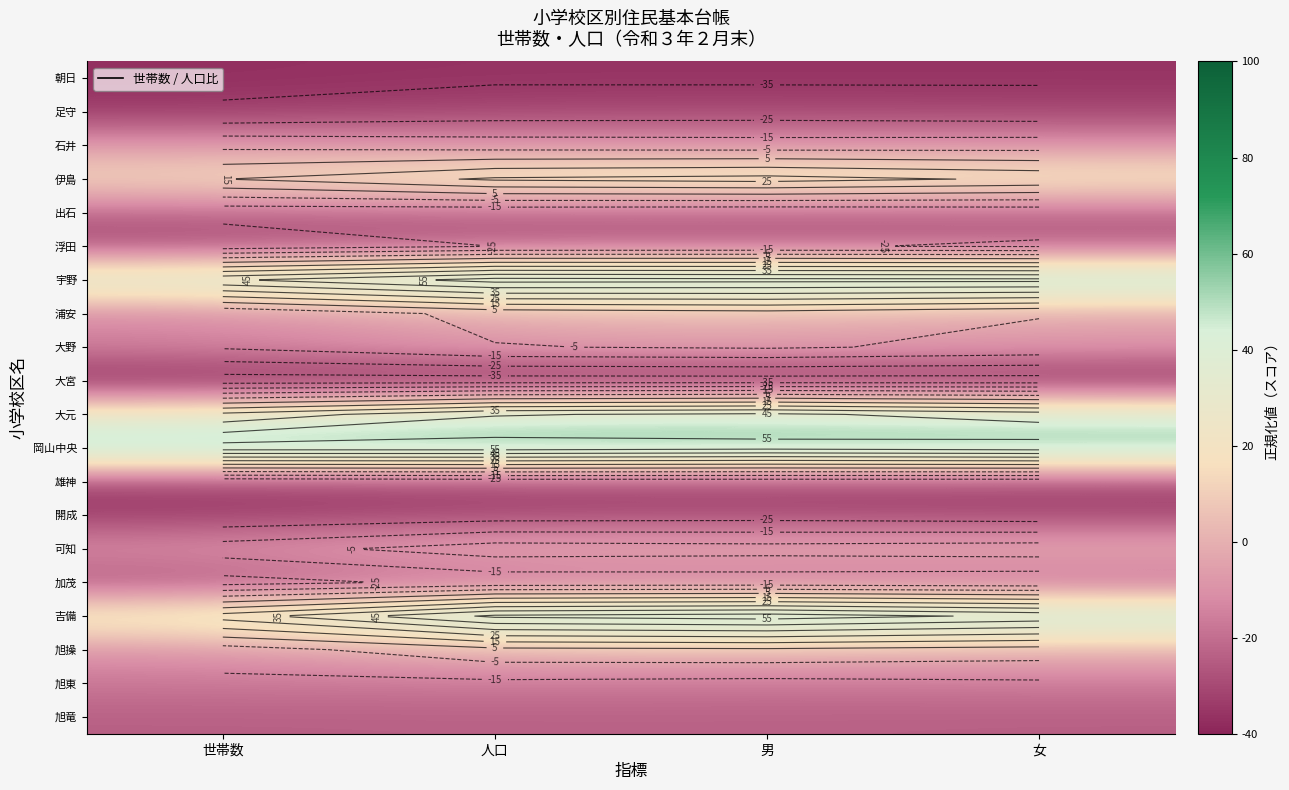

At which category is the sum across all series the highest?

男